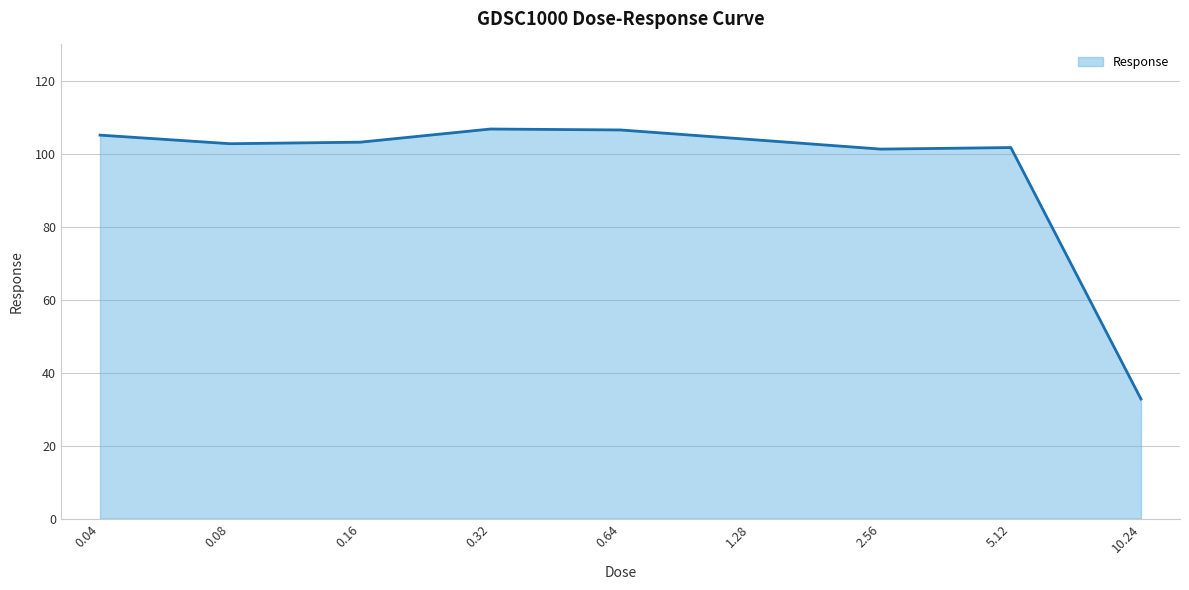

Is it true that the value at 1.28 is 41.3?

False